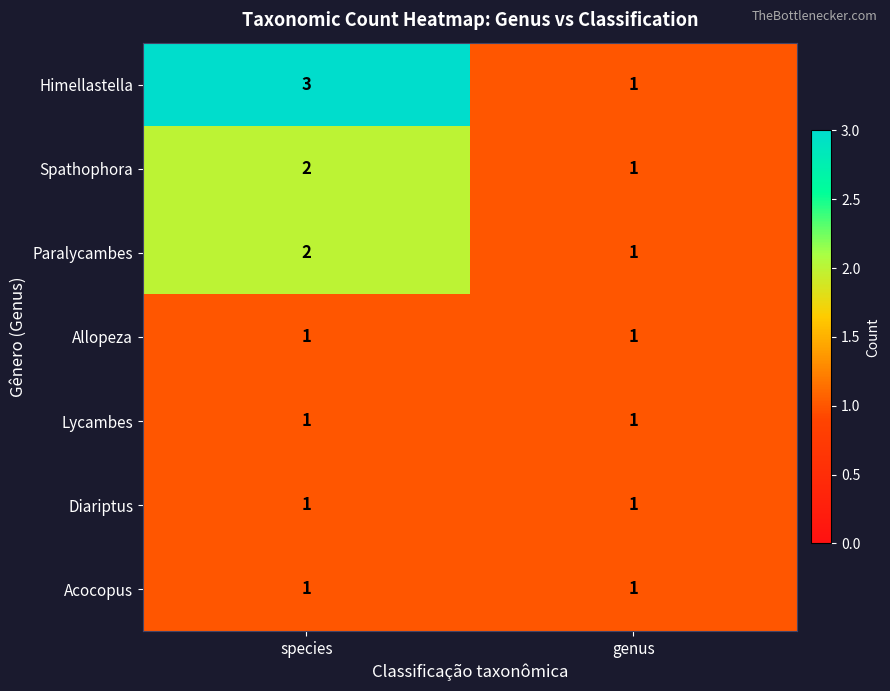

Which label corresponds to the largest value in the chart?

species